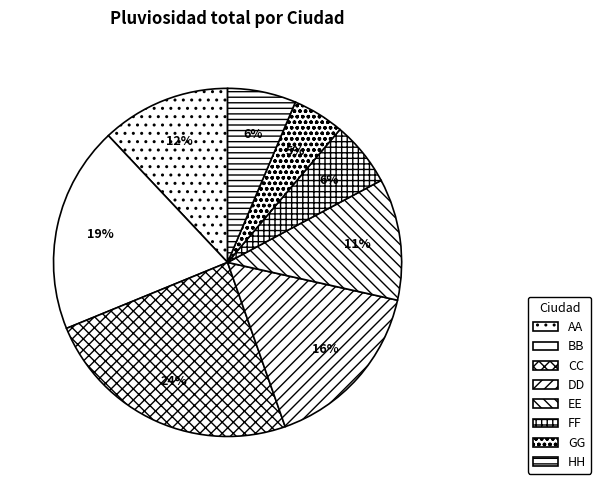

Is there a majority slice in this chart?

No